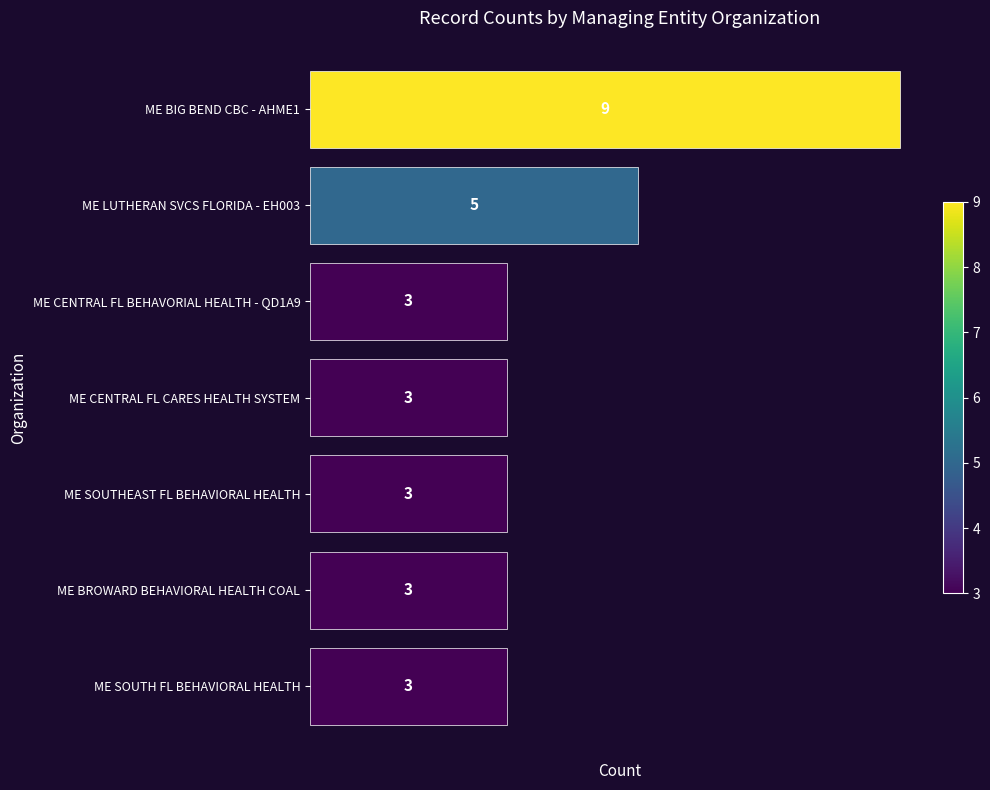

What is the greatest value displayed?

9